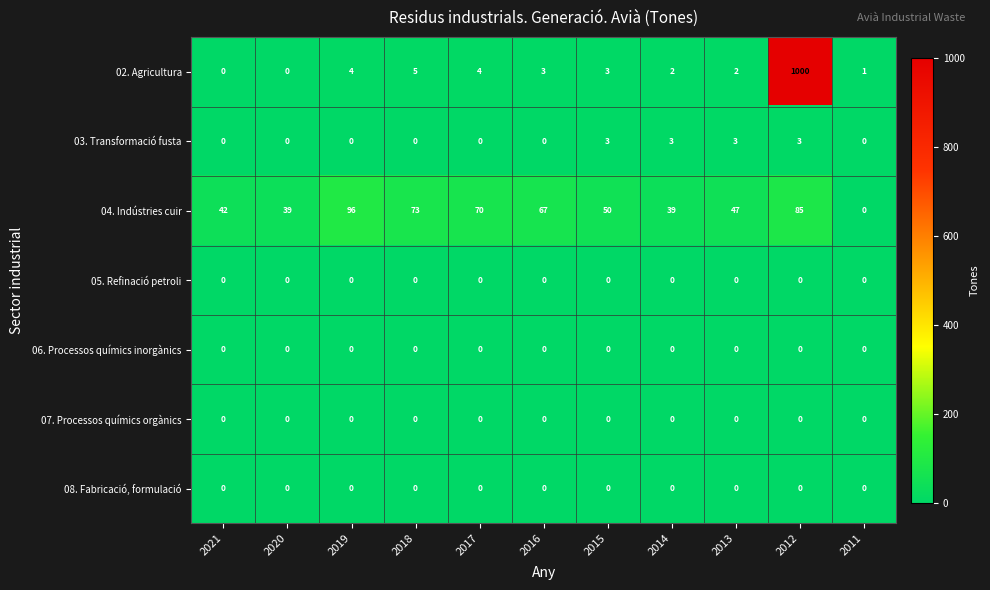

Which series has the largest total across all categories?

02. Agricultura